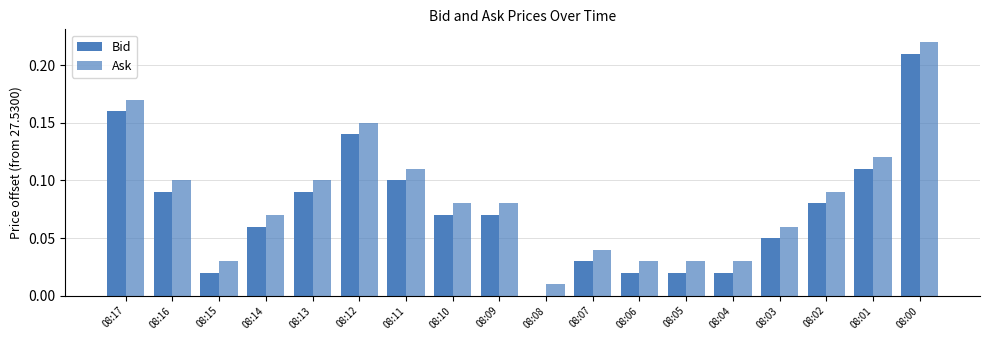

Which series changed the most between 08:15 and 08:01?

Bid